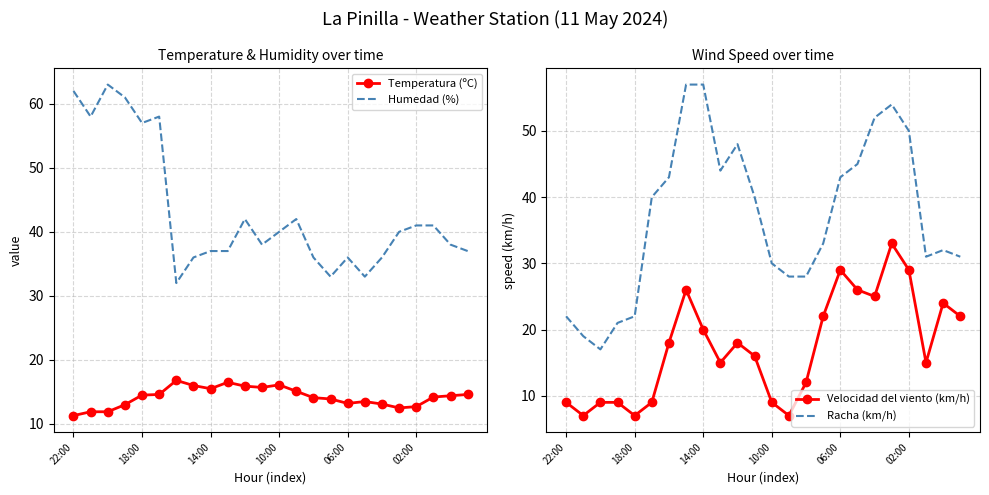

How many interior local peaks does the Temperatura (ºC) series have?

4